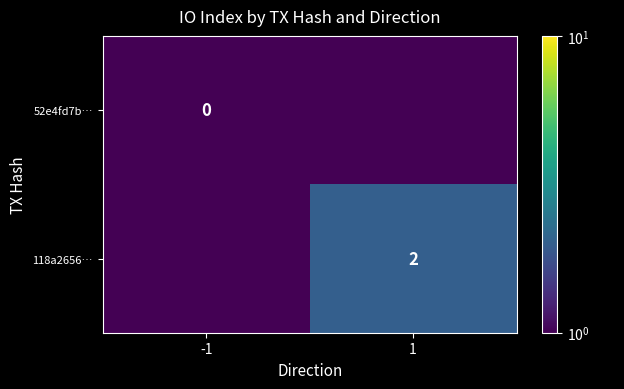

The 118a2656… series shows 2.0 at 1. True or false?

True